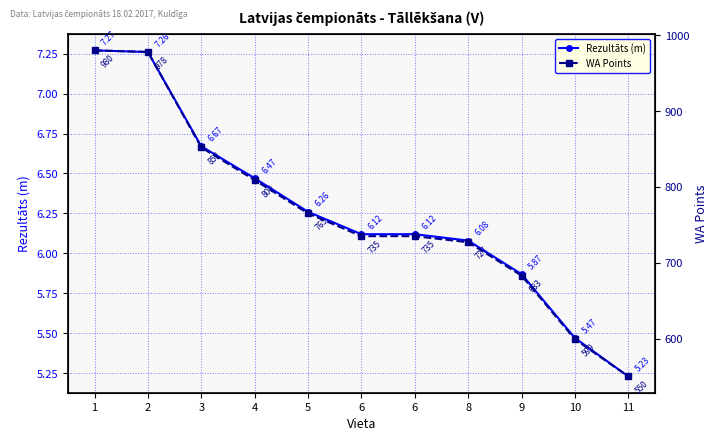

True or false: WA Points and Rezultāts (m) intersect in this chart.

False